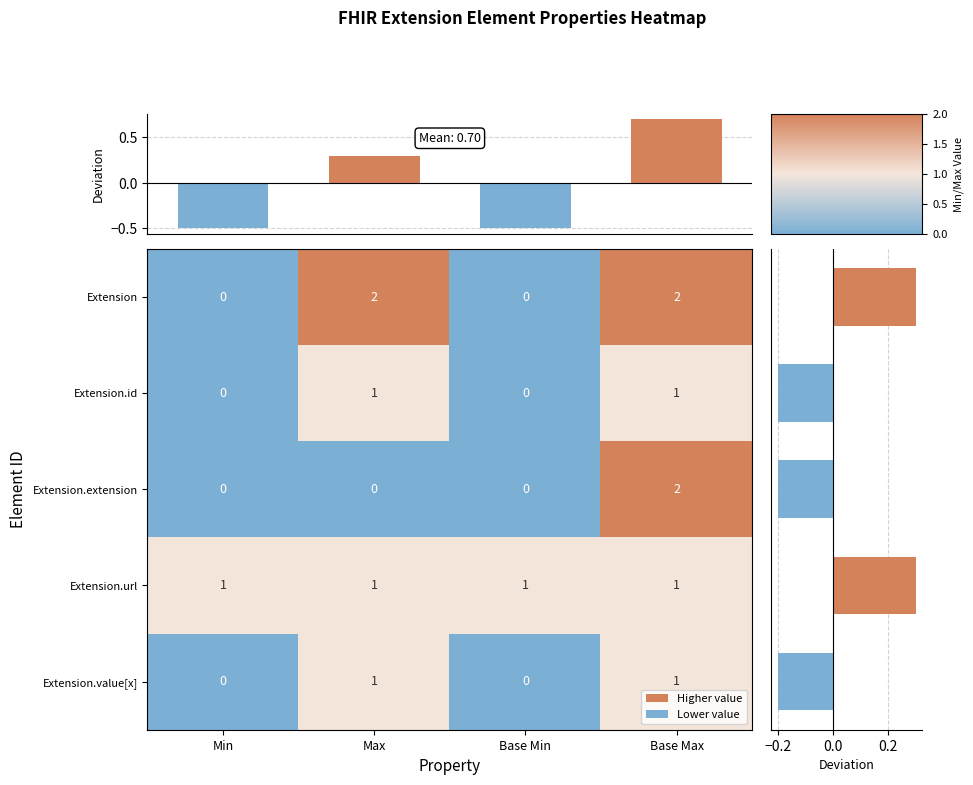

Is the value of Extension.url at Base Max greater than the value of Extension.id at Min?

Yes